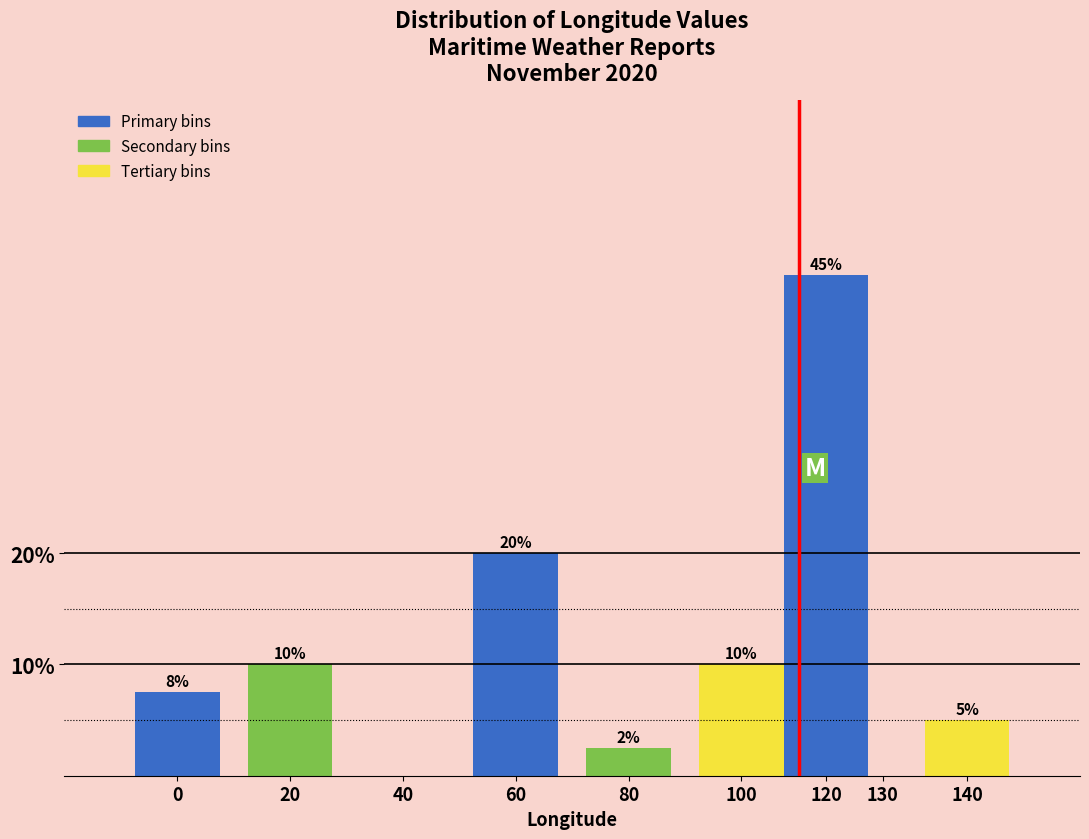

Is it true that the value at 60 is 11.8?

False